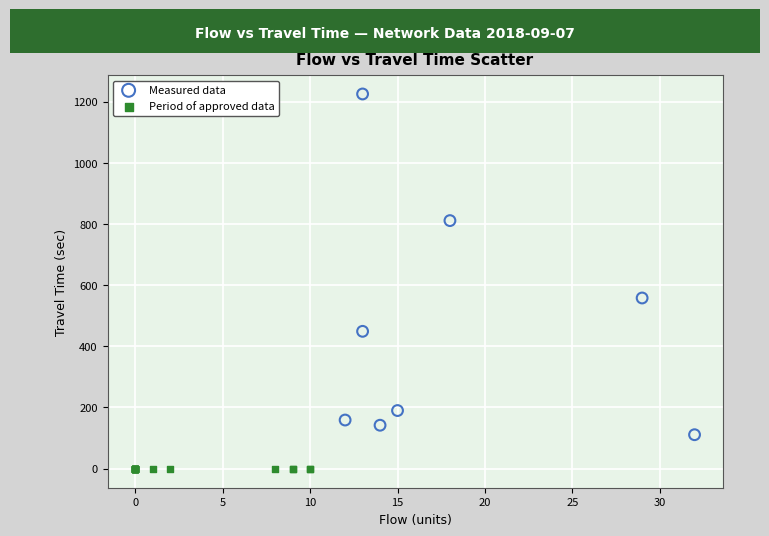

Which series reaches the maximum Y coordinate?

Measured data